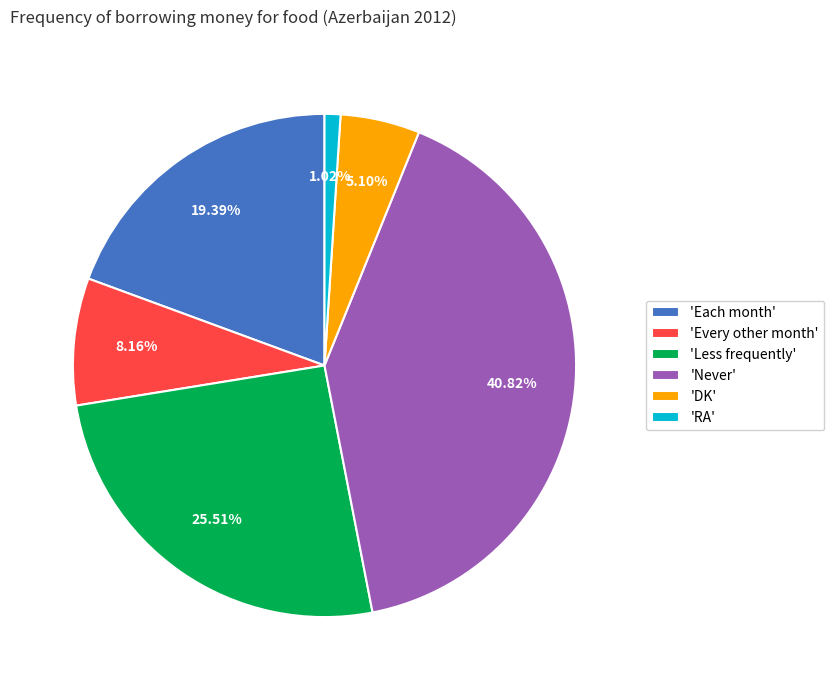

Between 'Every other month' and 'Never', which is larger?

'Never'